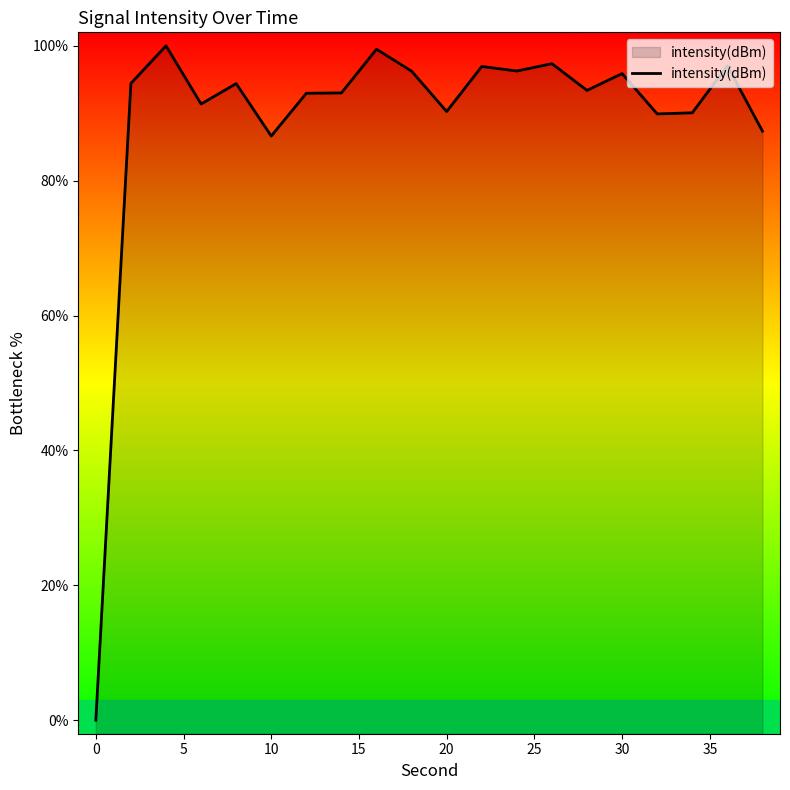

Is it true that the value at 30 is 59.9?

False